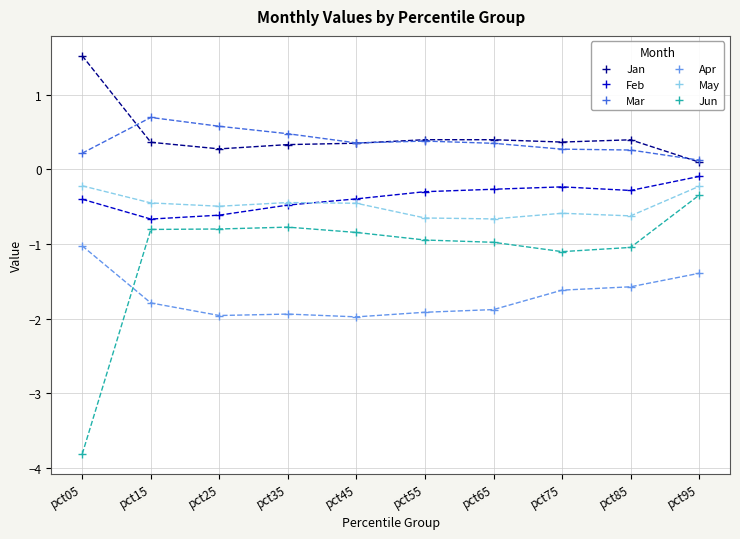

Is it true that Jan equals 2.2 at pct05?

False